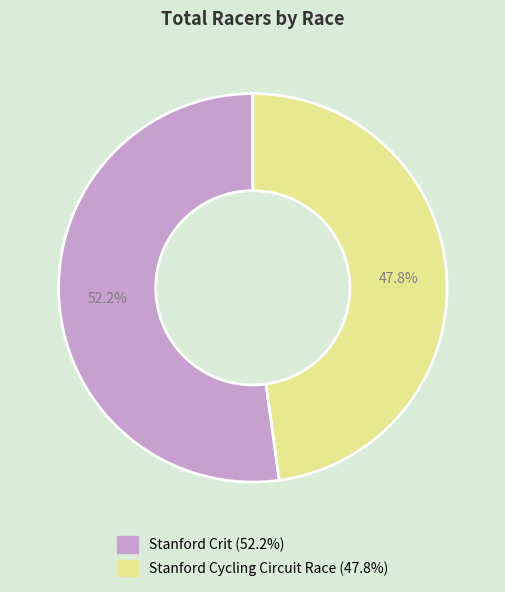

To the nearest percent, what is the difference between the largest and smallest slice percentages?

4%